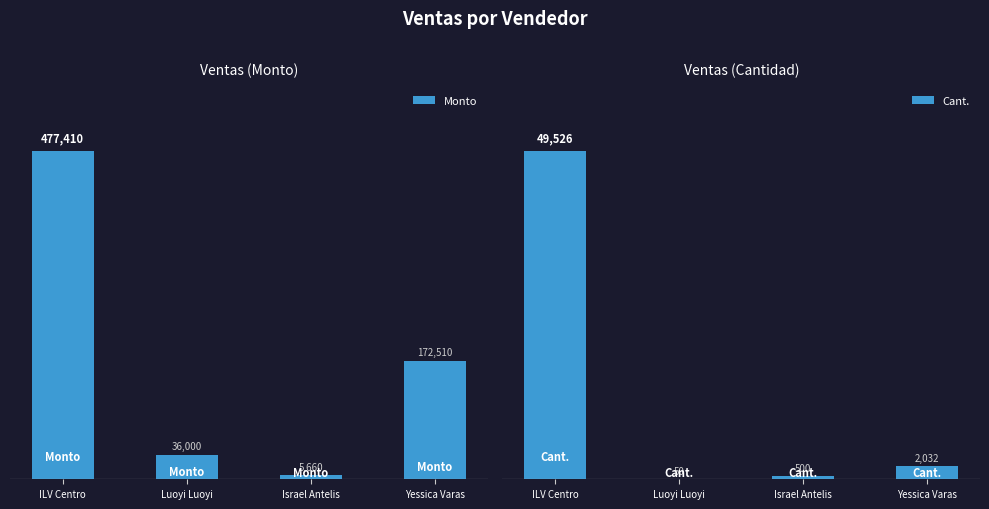

At Israel Antelis, list the series in order from largest to smallest.

Monto, Cant.